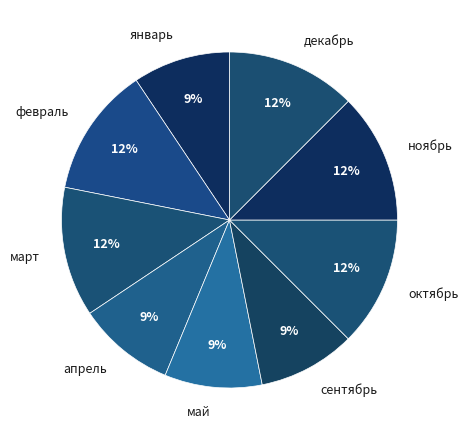

What is the ratio of the value at март to the value at сентябрь?

1.3